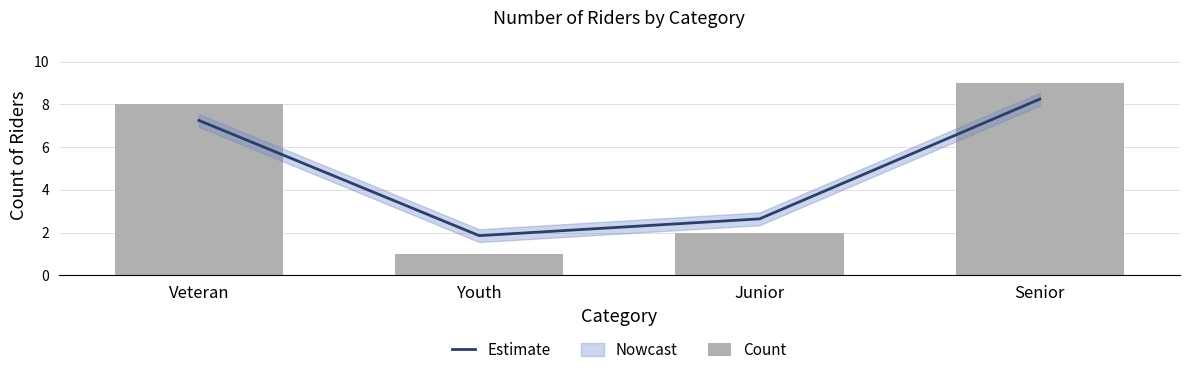

Is it true that Estimate equals 9.6 at Veteran?

False